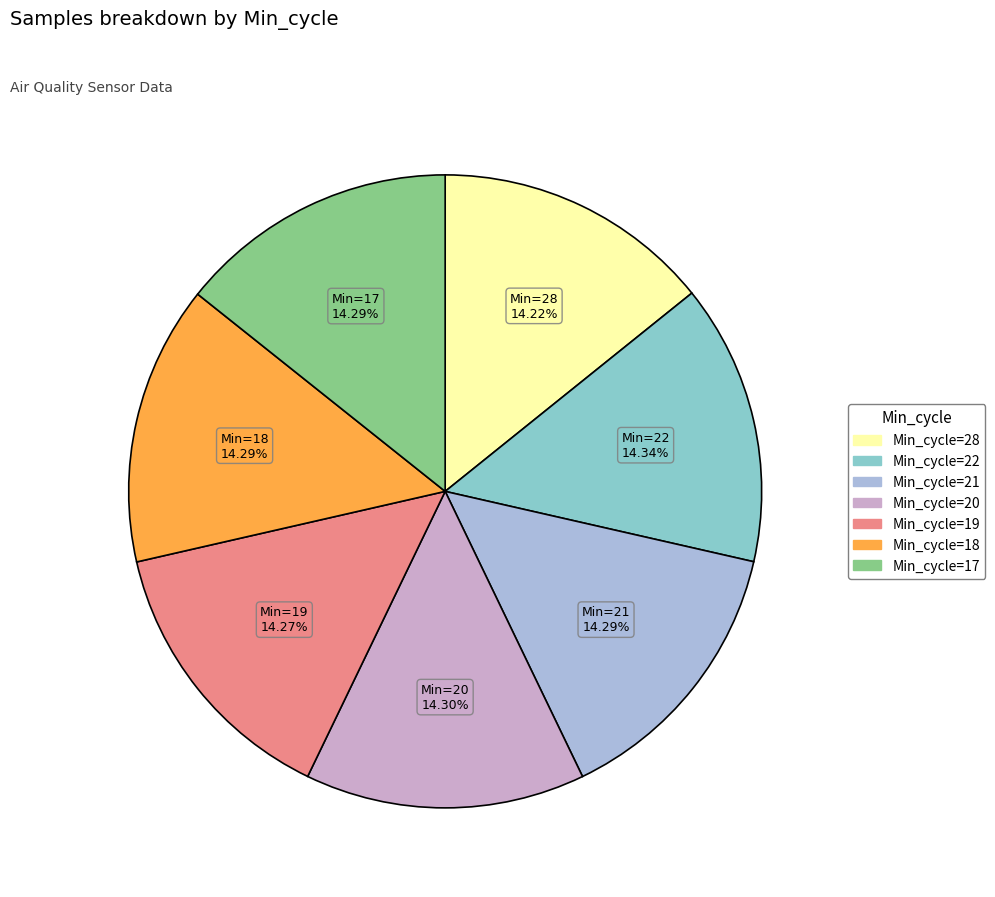

Is there a majority slice in this chart?

No